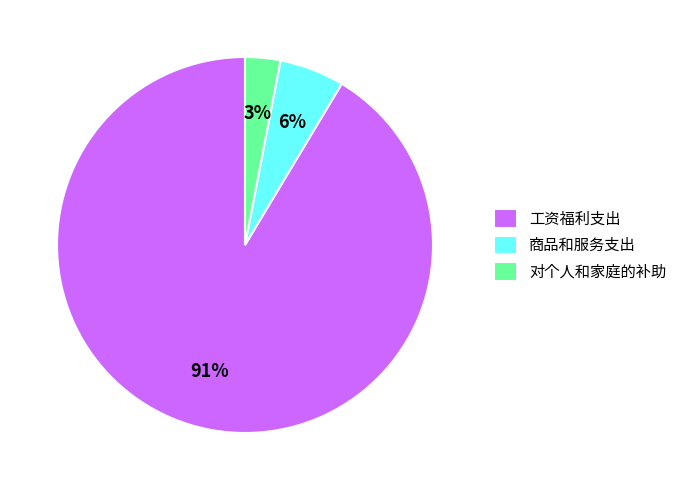

To the nearest percent, what is the average slice percentage?

33%